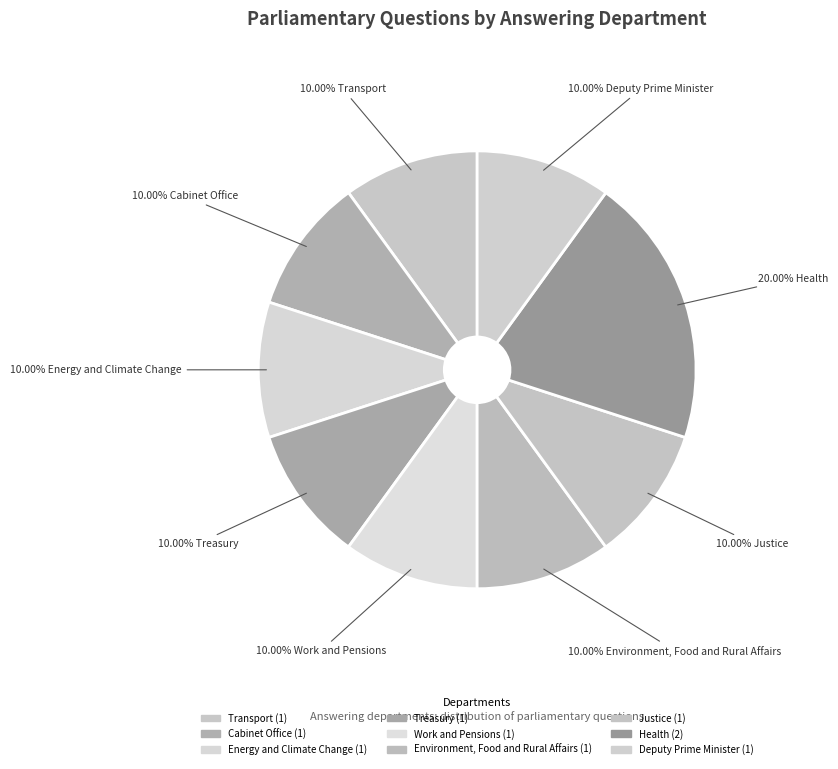

True or false: Work and Pensions accounts for 18% of the total.

False